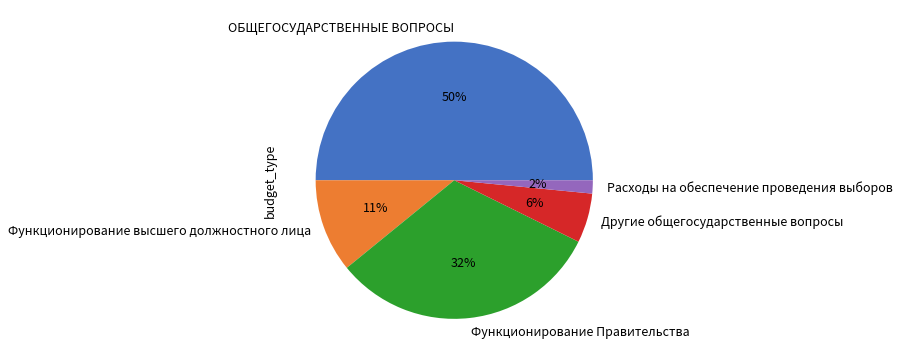

Which has a higher value, Другие общегосударственные вопросы or Функционирование Правительства?

Функционирование Правительства